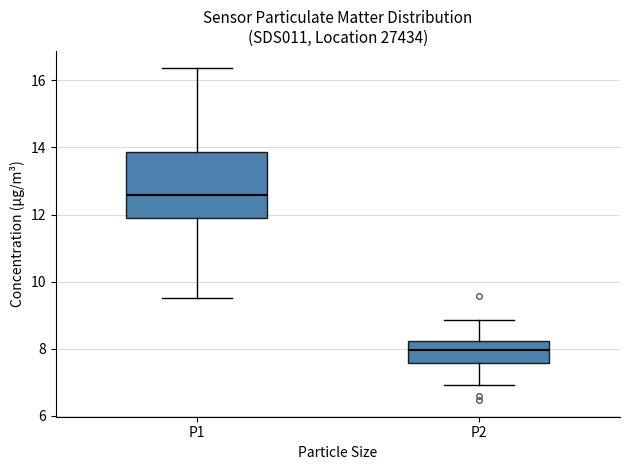

Reading left to right, transcribe this box plot: for each box, give where its median line is, the range the box spans, and where its two whiskers end, as read against the y-axis. The values are not printed on the chart, so give them approximately, as read against the axis.

P1: median 12.6, box 11.8 to 13.8, whiskers 9.6 to 16.4
P2: median 8.0, box 7.6 to 8.2, whiskers 7.0 to 8.8